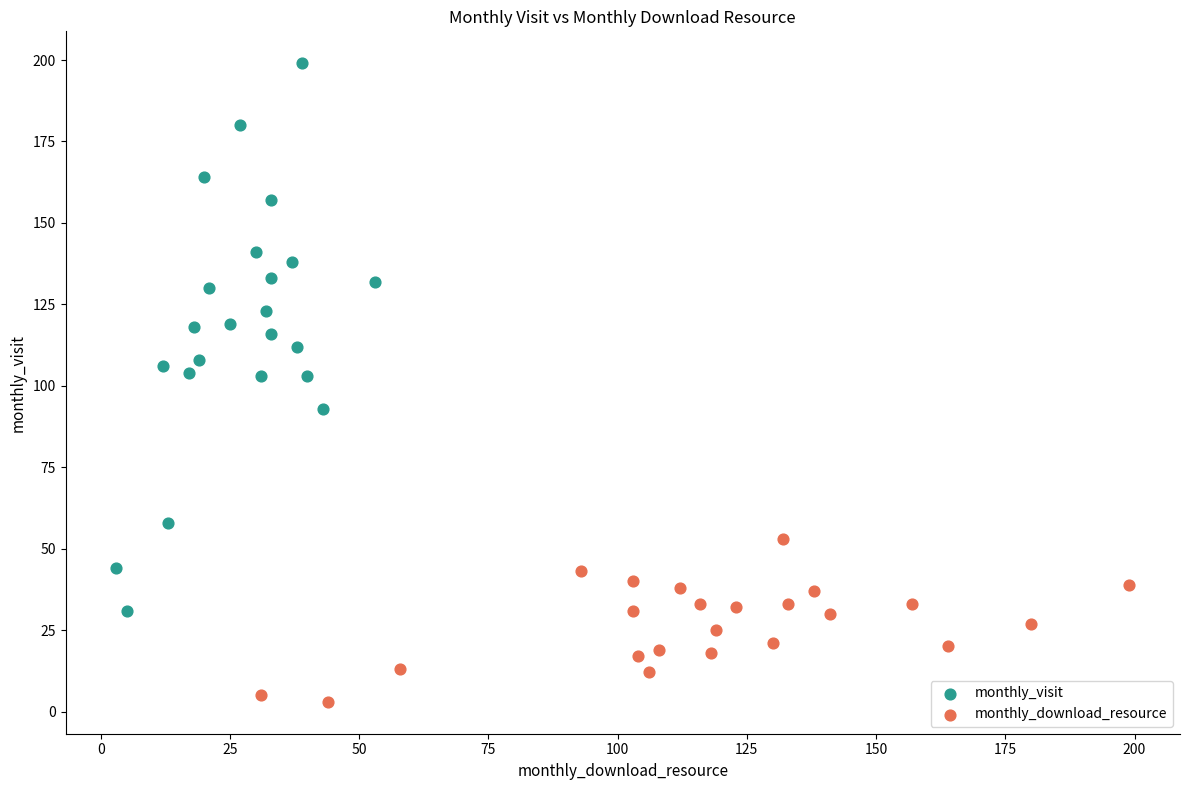

What are all the series names shown in the legend?

monthly_visit, monthly_download_resource